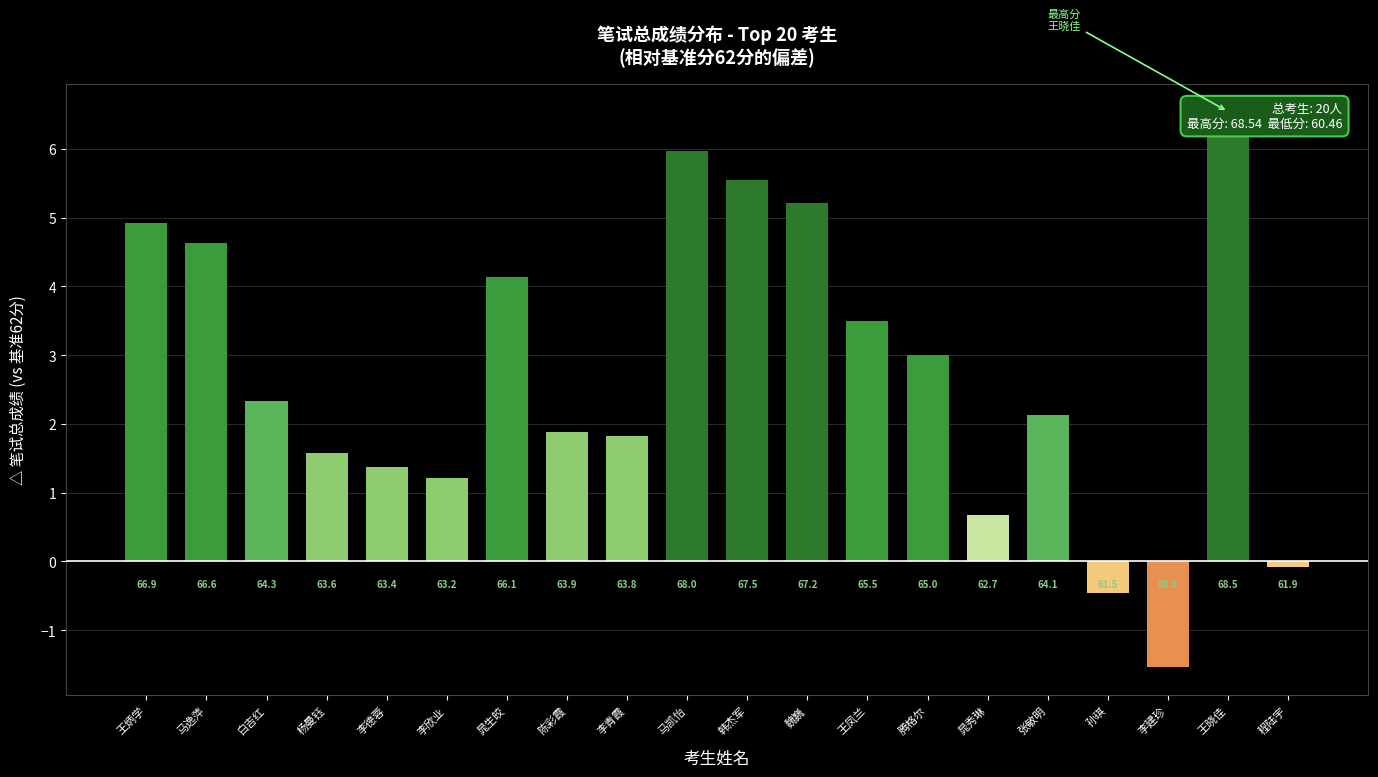

The value at 魏巍 is 2.0. True or false?

False